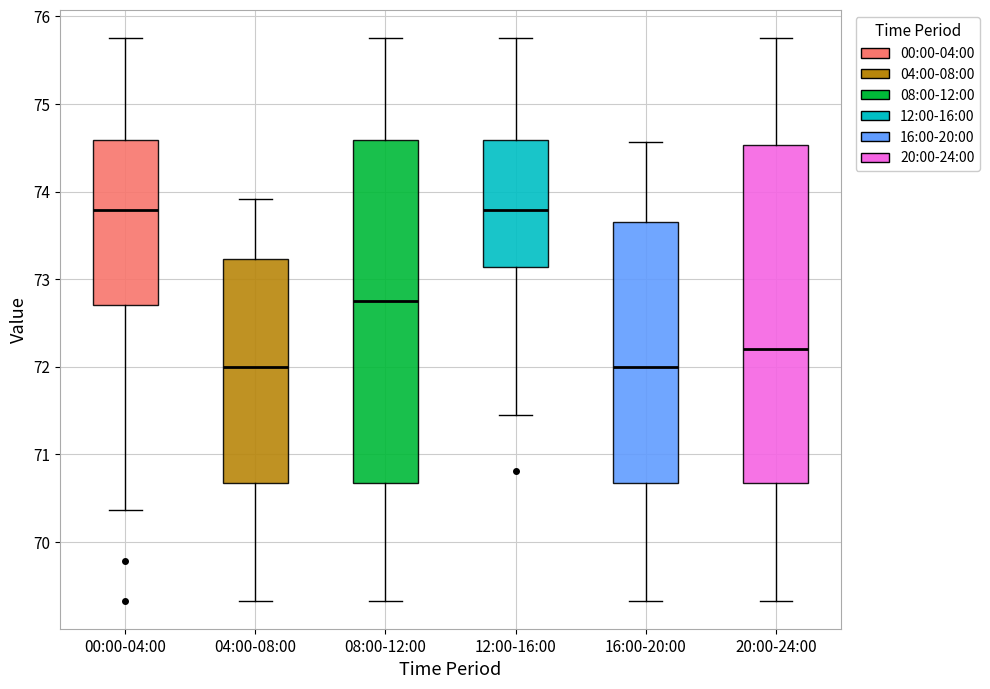

Where does the lower whisker of the box for 04:00-08:00 end on the y-axis? The values are not printed on the chart, so give them approximately, as read against the axis.

69.3